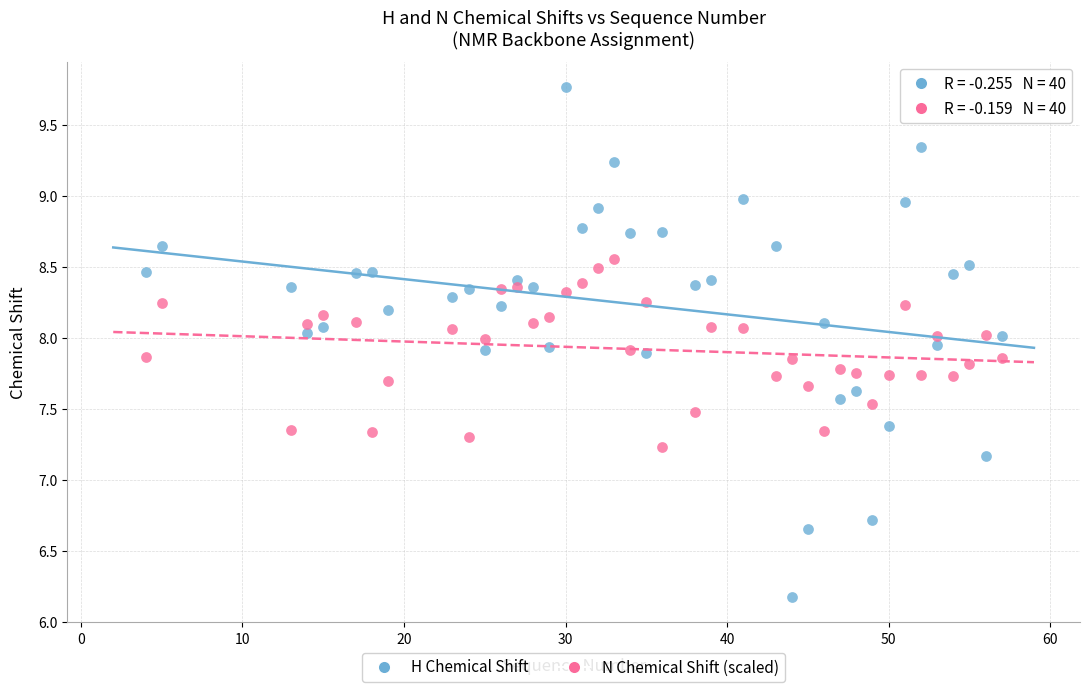

Across all series, what Y value is closest to 7?

7.2